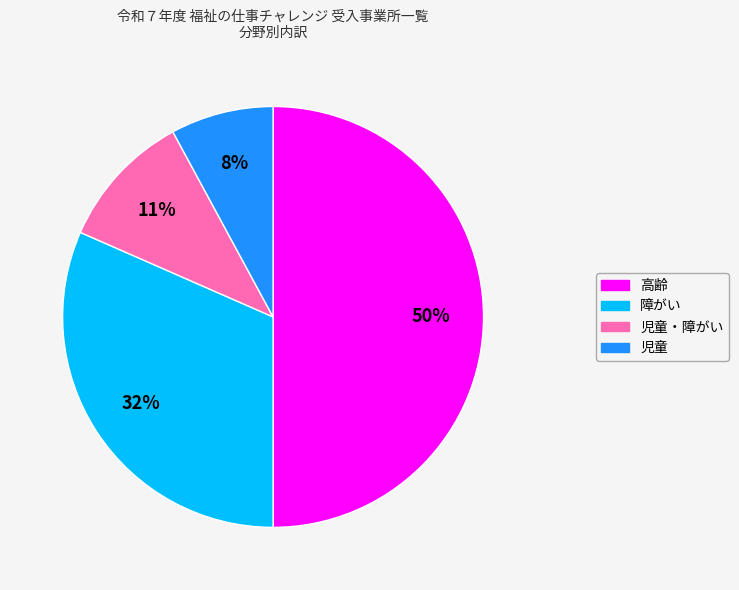

Does 障がい account for over 50% of the chart?

No